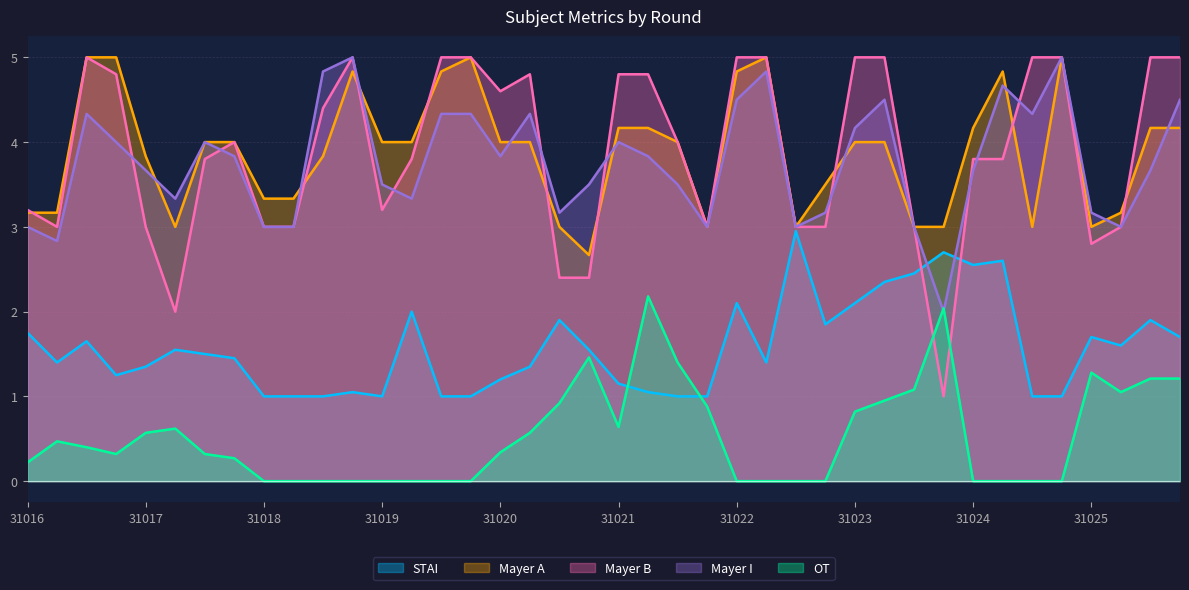

Does the chart display data point markers on the line(s)?

No